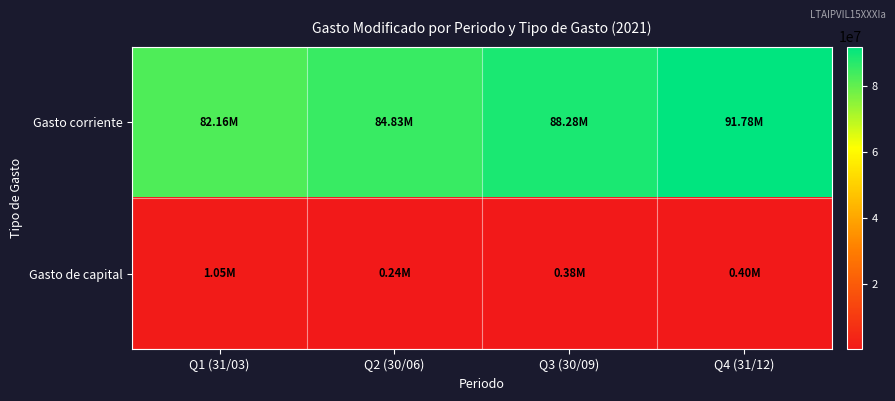

Which label corresponds to the largest value in the chart?

Q4 (31/12)